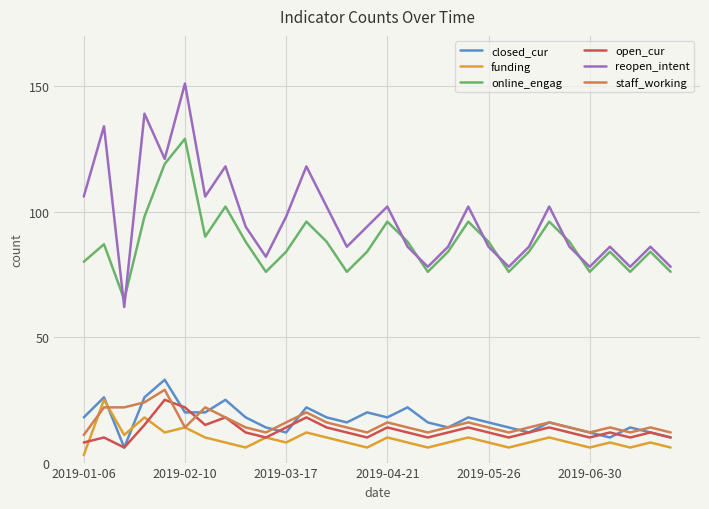

True or false: closed_cur and reopen_intent cross at least once.

False